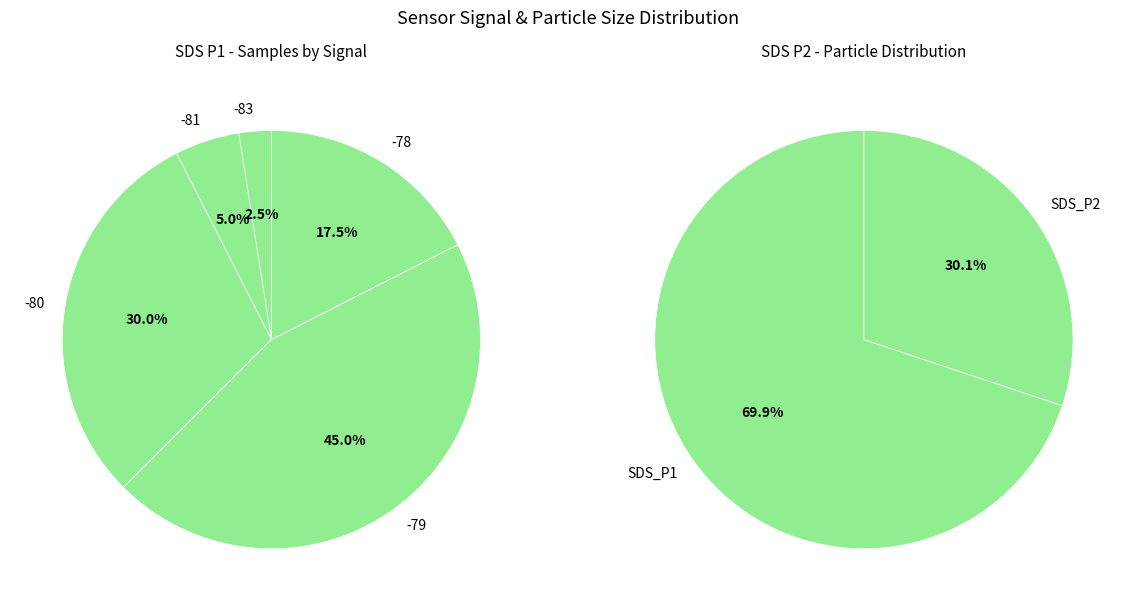

Does 8 represent more than half of the total?

No